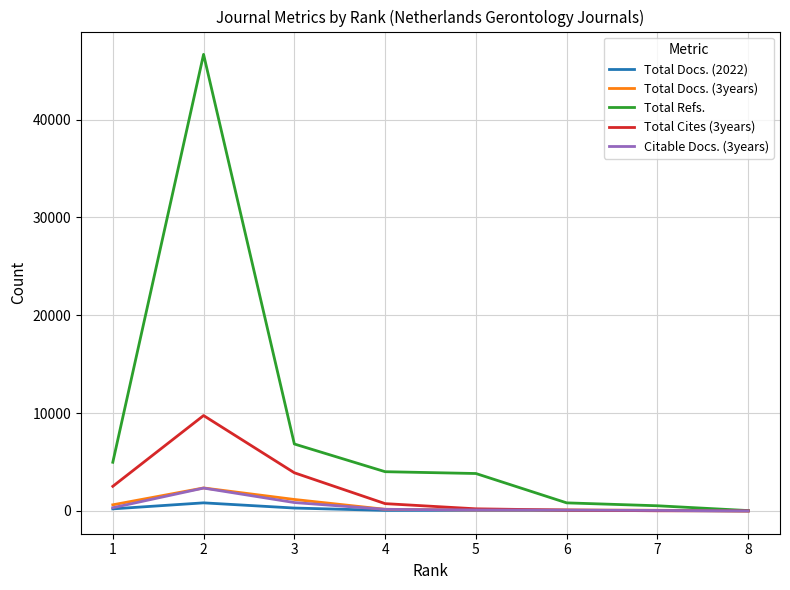

Which series has the largest range (max minus min)?

Total Refs.